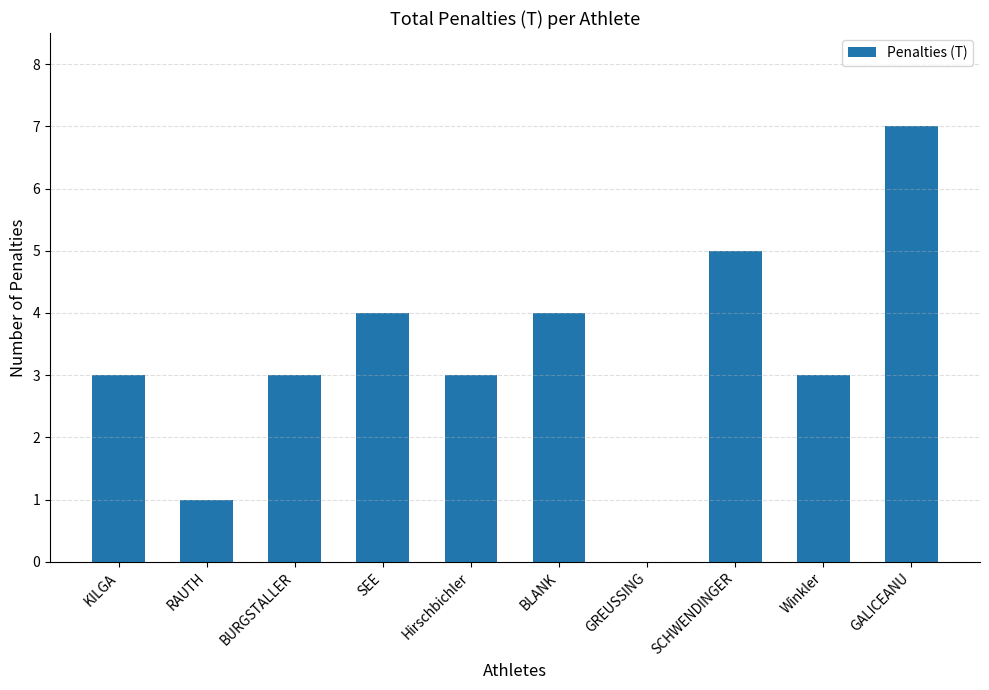

What is the sum of the values at BURGSTALLER and Winkler?

6